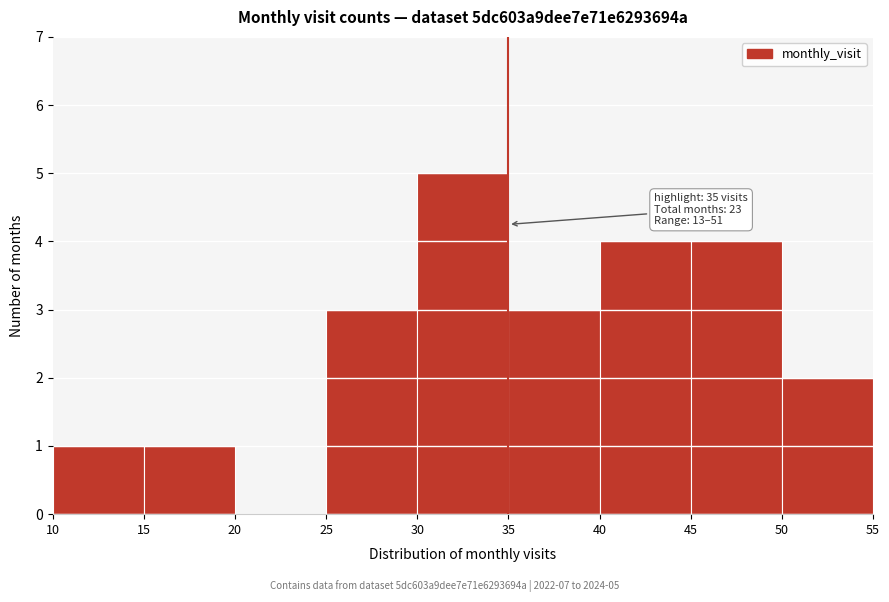

Over which range of the x-axis is the bar tallest?

30 to 35